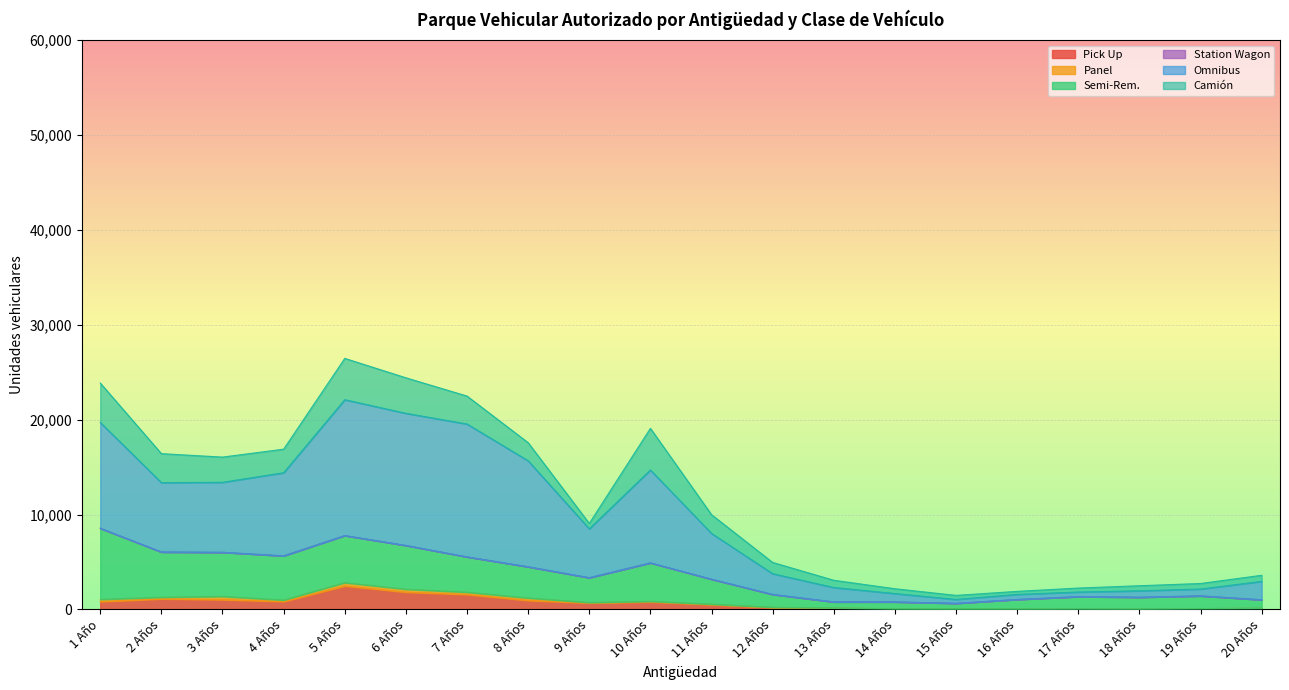

Which series has the largest total across all categories?

Omnibus